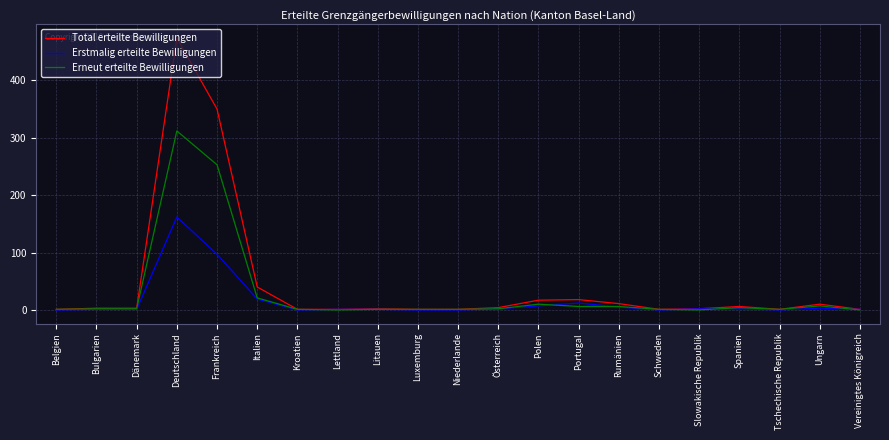

At which category is the sum across all series the highest?

Deutschland